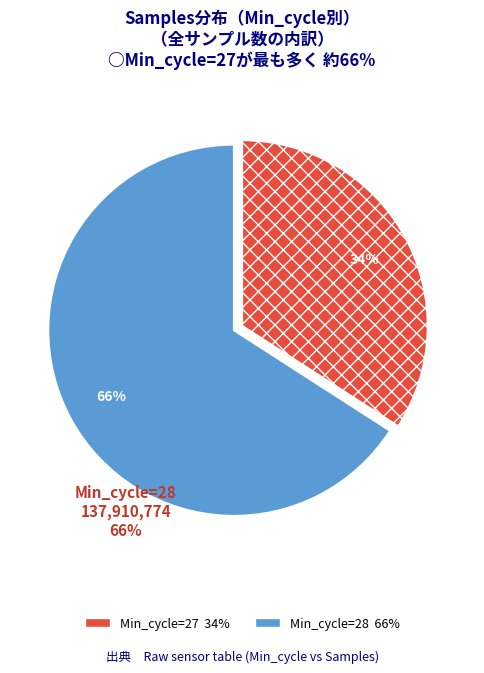

To the nearest percent, what is the average slice percentage?

50%